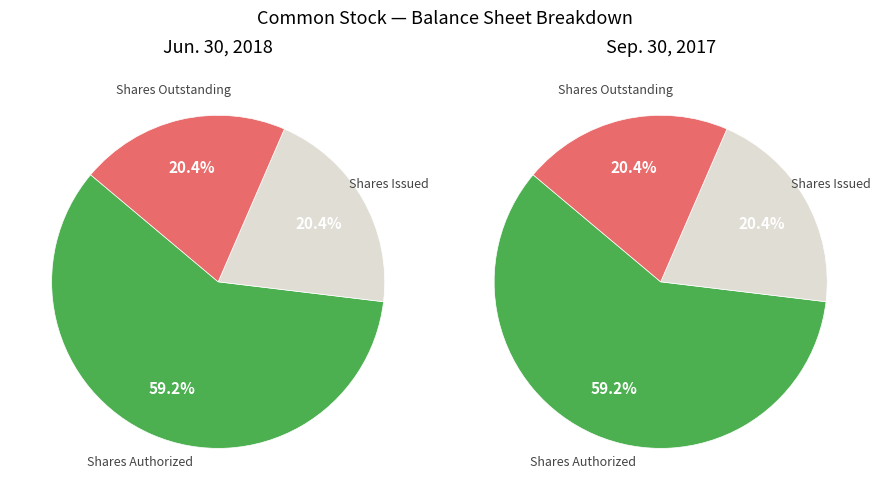

Does Shares Issued account for over 50% of the chart?

No